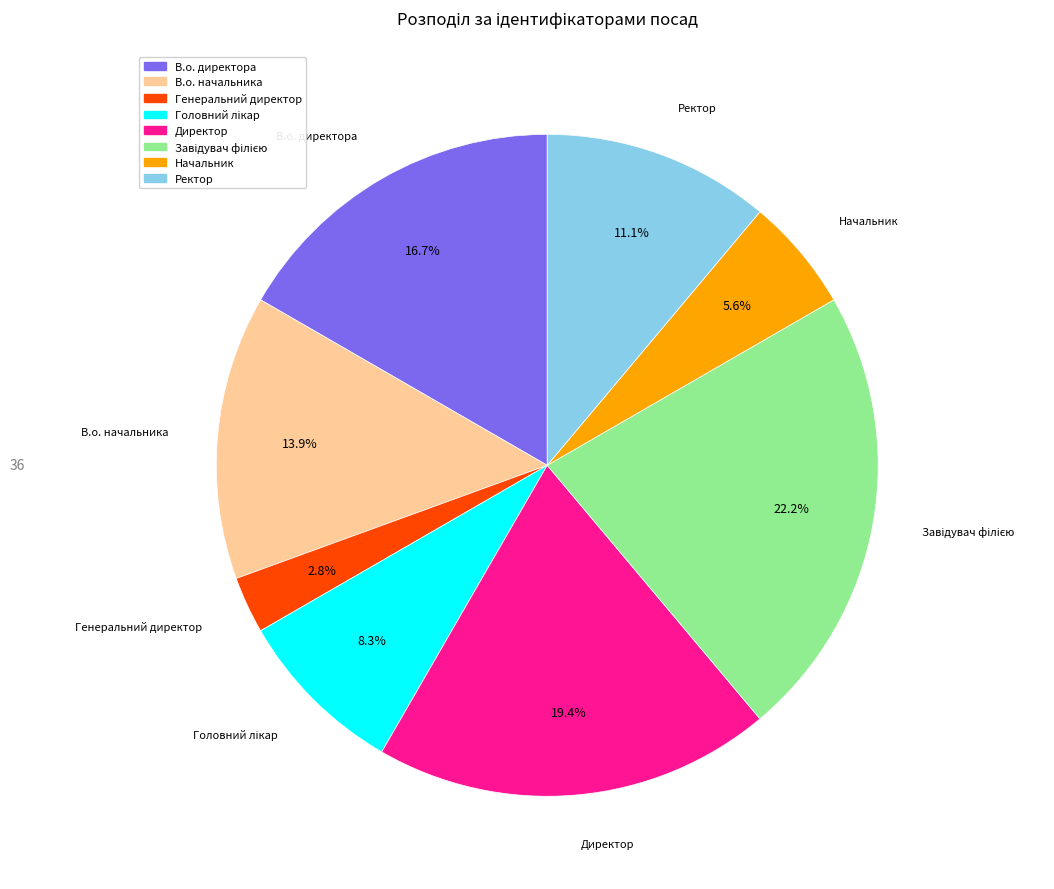

To the nearest percent, what portion does Директор represent?

19%